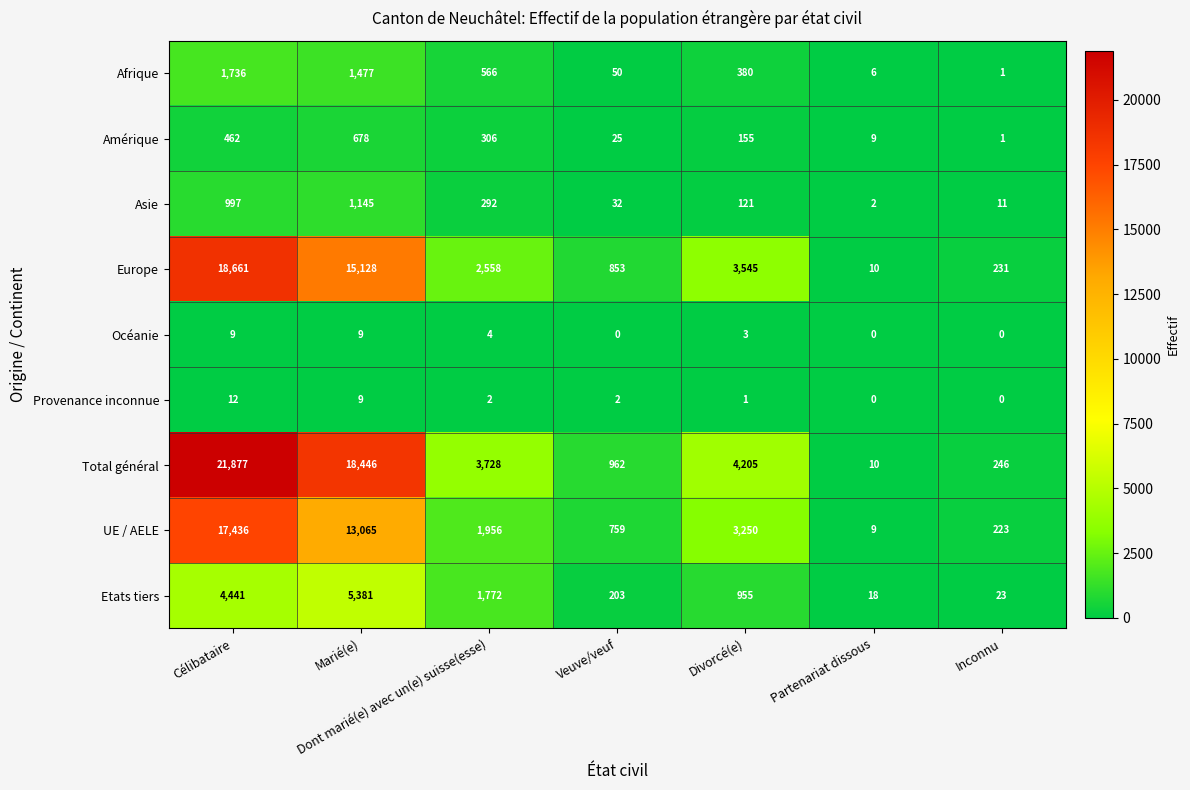

Count the number of data series in this chart.

9